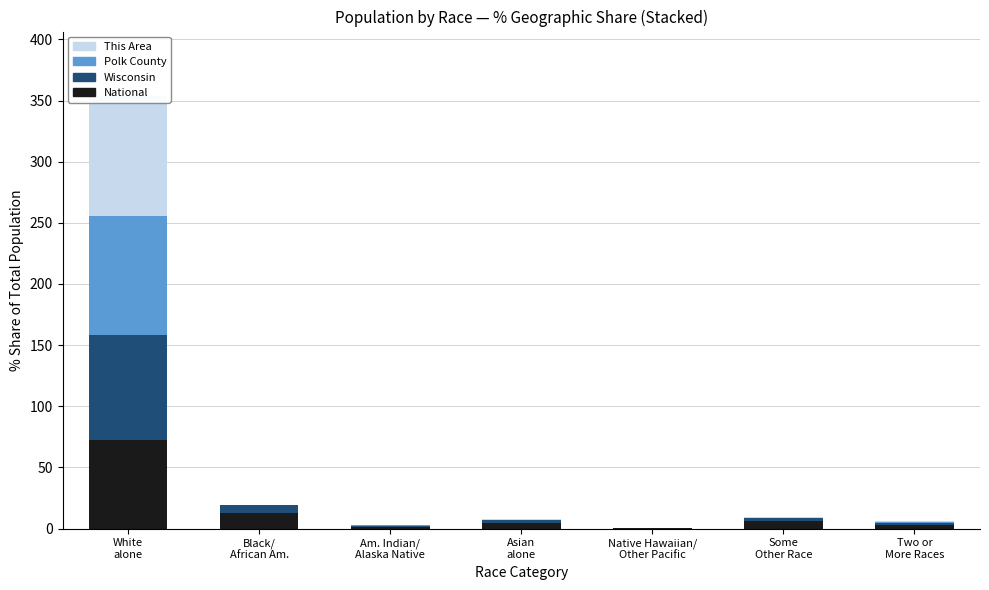

Reading left to right, extract all data points from this chart.

National: White
alone=72.4	Black/
African Am.=12.6	Am. Indian/
Alaska Native=0.9	Asian
alone=4.8	Native Hawaiian/
Other Pacific=0.2	Some
Other Race=6.2	Two or
More Races=2.9
Wisconsin: White
alone=86.2	Black/
African Am.=6.3	Am. Indian/
Alaska Native=1.0	Asian
alone=2.3	Native Hawaiian/
Other Pacific=0.0	Some
Other Race=2.4	Two or
More Races=1.8
Polk County: White
alone=96.8	Black/
African Am.=0.2	Am. Indian/
Alaska Native=1.0	Asian
alone=0.4	Native Hawaiian/
Other Pacific=0.0	Some
Other Race=0.5	Two or
More Races=1.0
This Area: White
alone=97.9	Black/
African Am.=0.0	Am. Indian/
Alaska Native=0.3	Asian
alone=0.7	Native Hawaiian/
Other Pacific=0.0	Some
Other Race=0.6	Two or
More Races=0.4